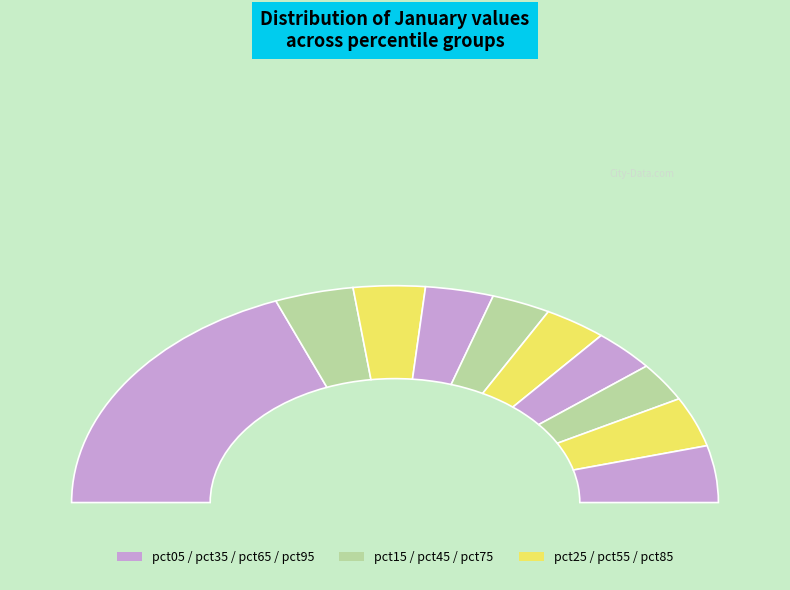

To the nearest percent, what portion does pct65 represent?

6%